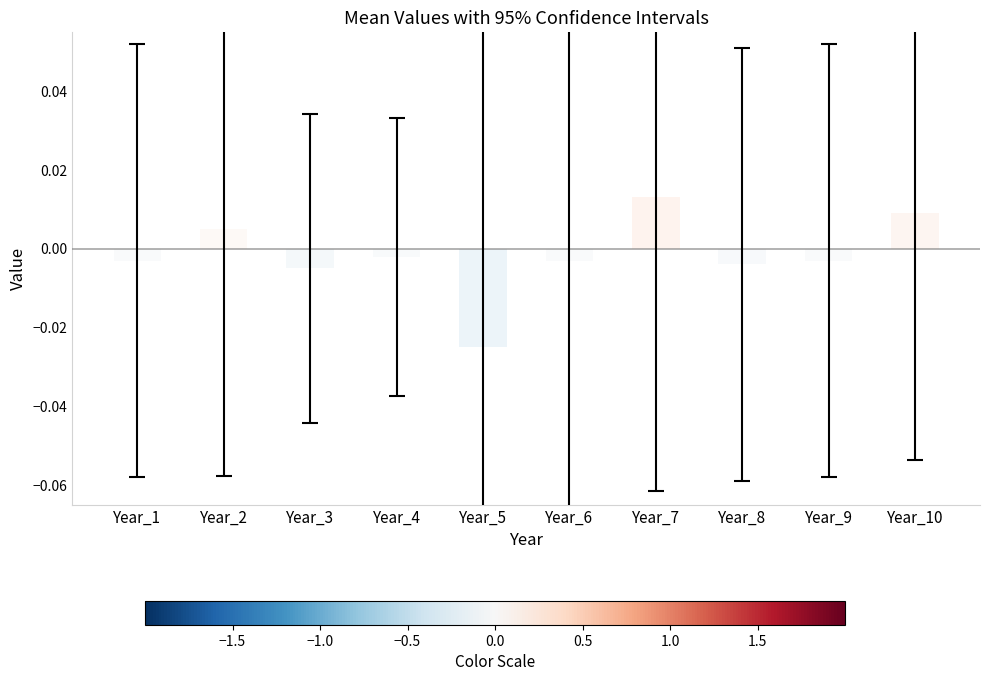

Which category has the lowest value across all series?

Year_5